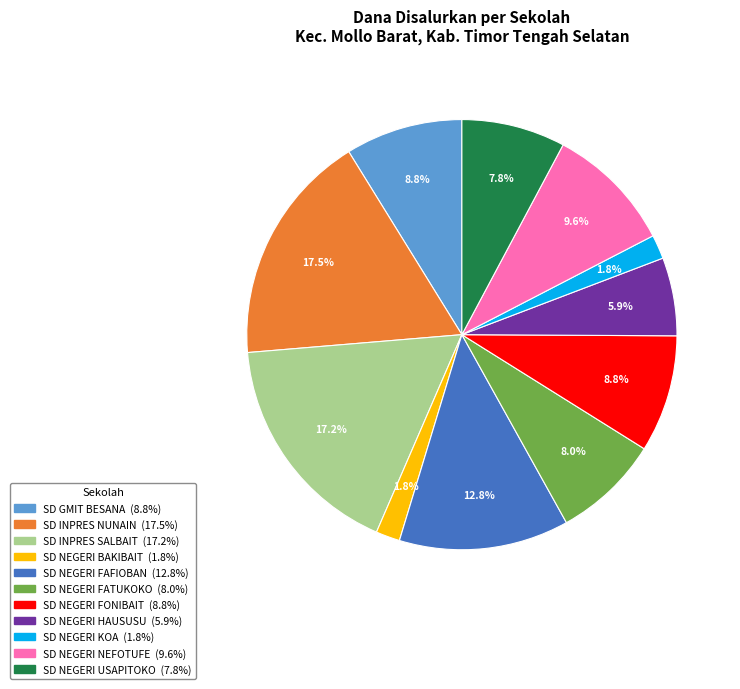

Is the sum of SD NEGERI BAKIBAIT and SD NEGERI KOA greater than half?

No